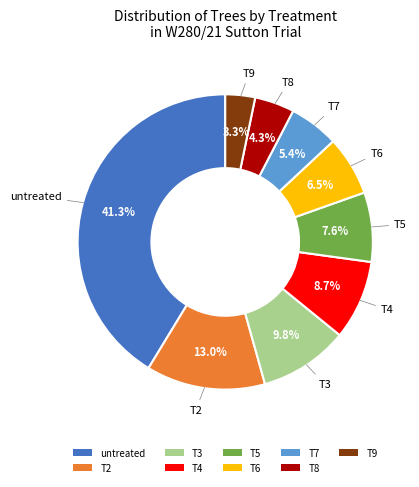

How many slices are in this pie chart?

9